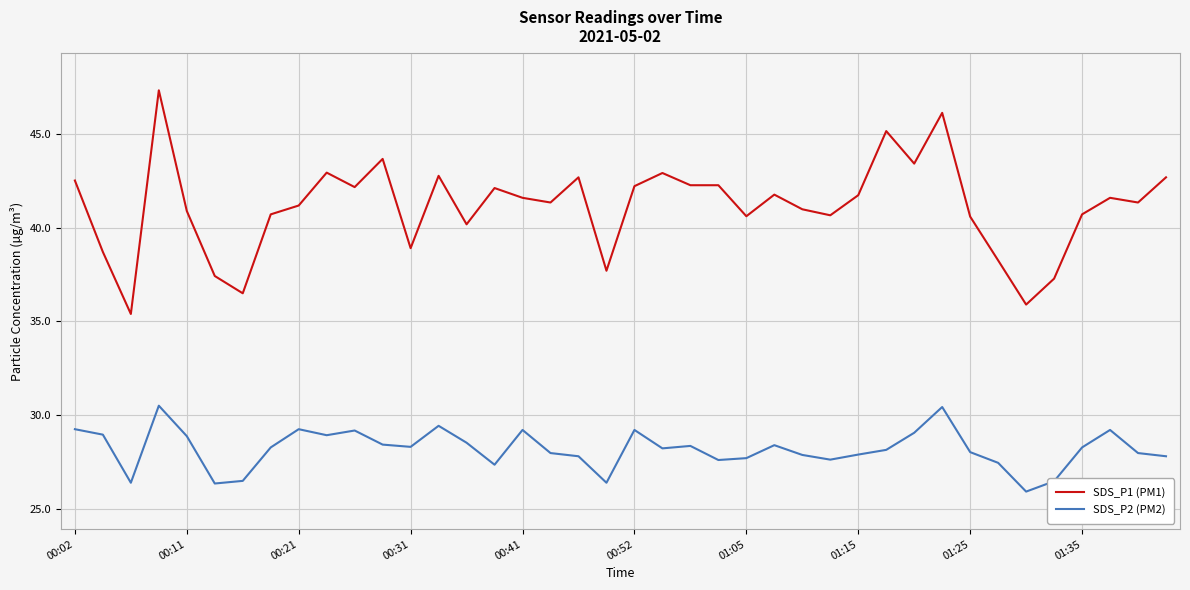

Which series has the largest range (max minus min)?

SDS_P1 (PM1)